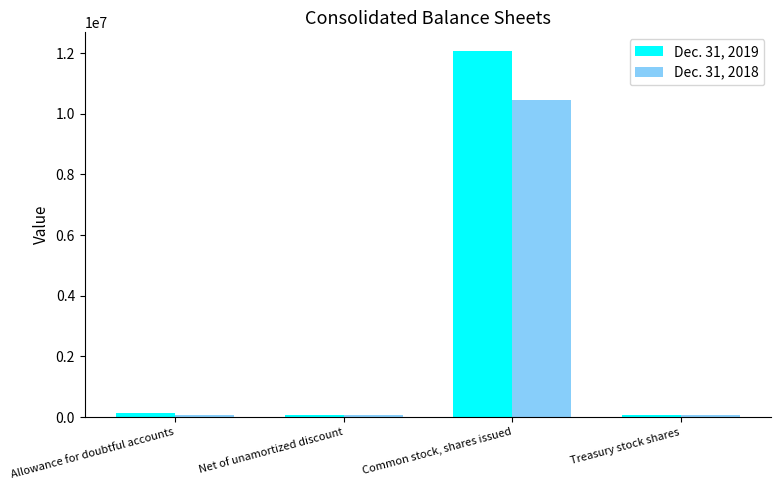

At which category is the sum across all series the highest?

Common stock, shares issued